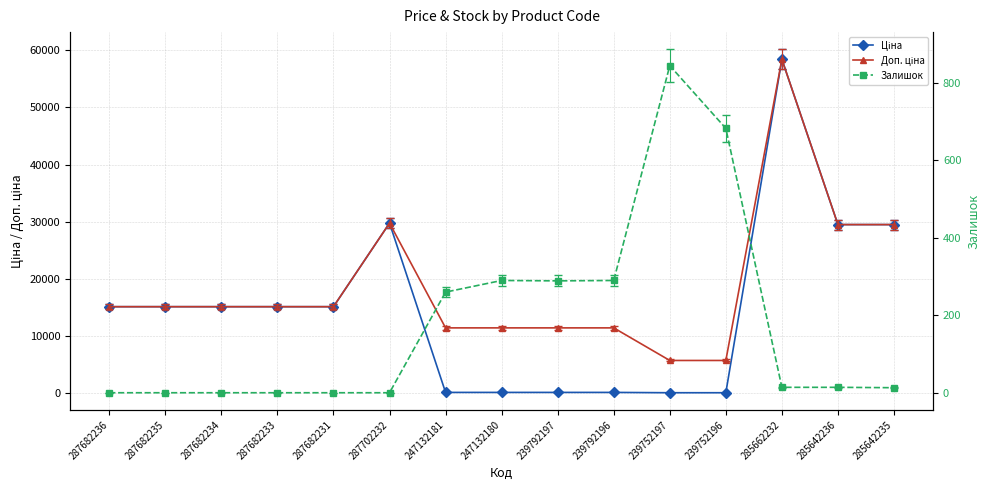

What is the difference between the maximum and minimum values in the Доп. ціна series?

52721.5